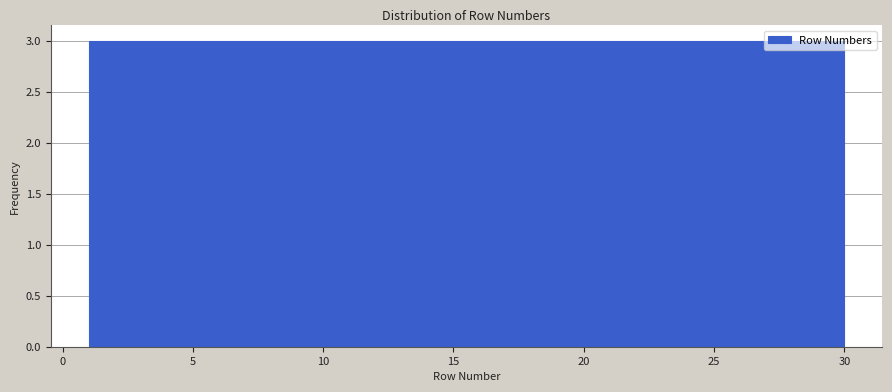

How tall is the bar that spans 6.8 to 9.7 on the x-axis? Neither the bar edges nor the heights are printed on the chart, so give them approximately, as read against the axes.

3